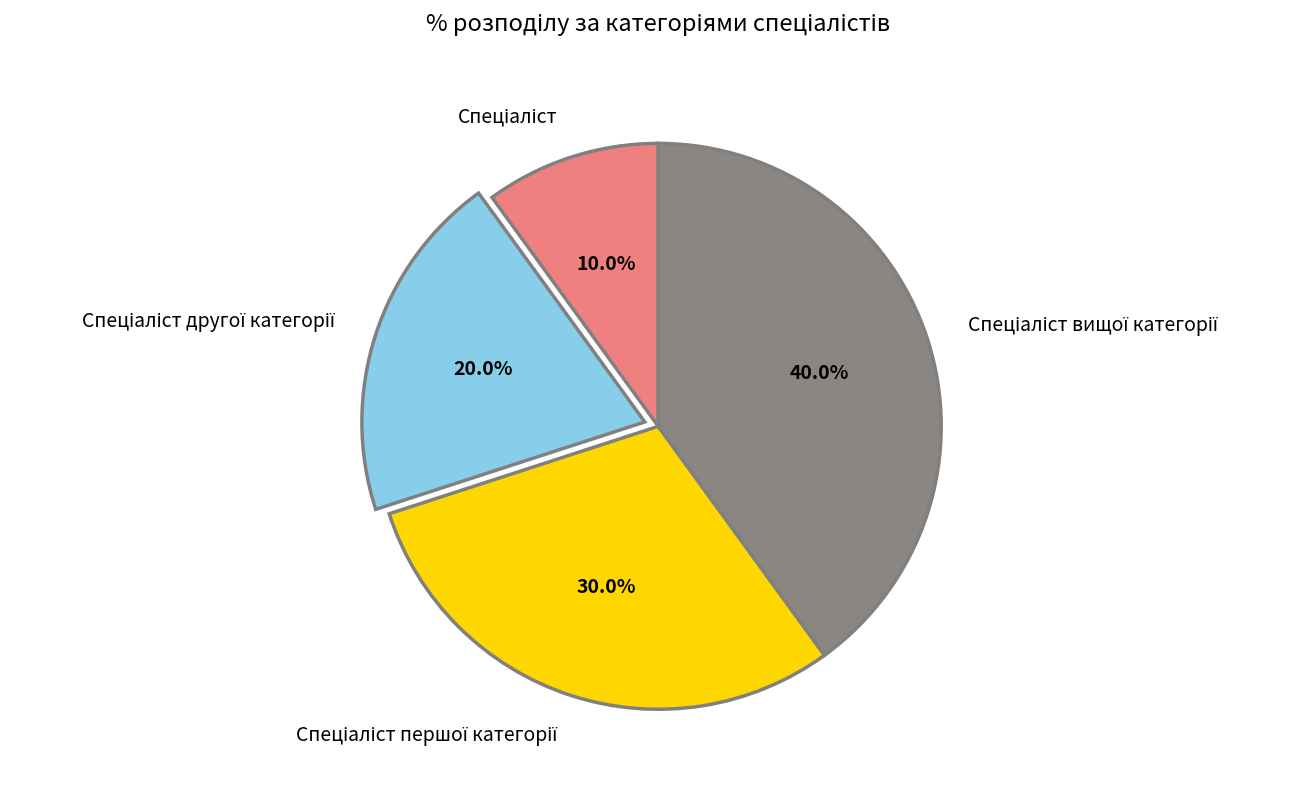

How many slices are in this pie chart?

4